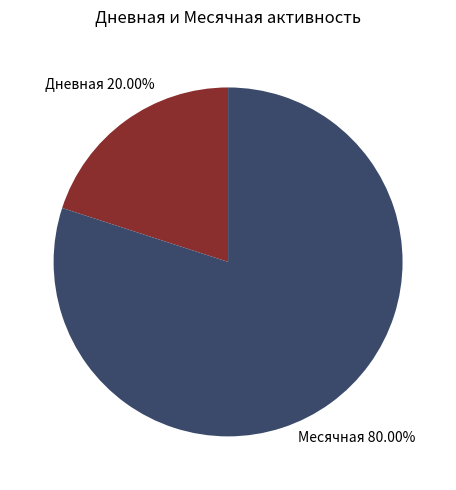

What is the largest slice in the pie chart?

Месячная